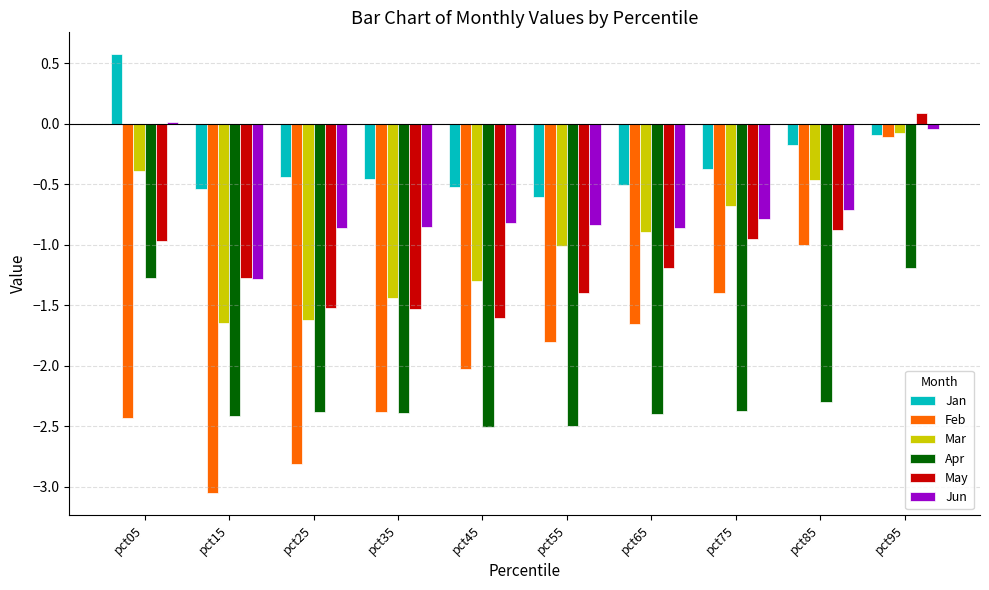

Is the value of Mar at pct35 greater than the value of Feb at pct35?

Yes